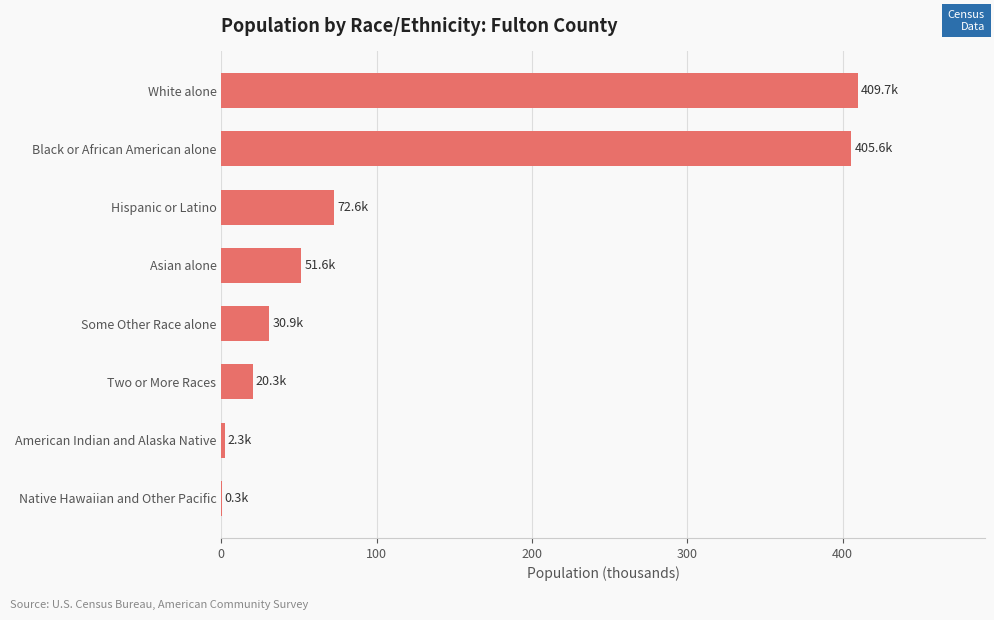

What is the ratio of the value at Some Other Race alone to the value at Hispanic or Latino?

0.4